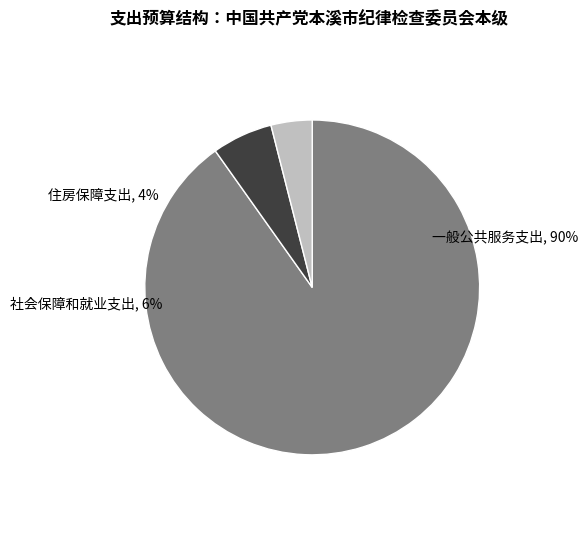

What is the largest slice in the pie chart?

一般公共服务支出